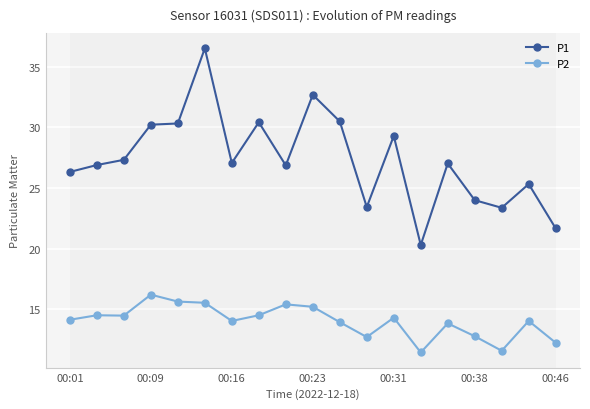

Which series has the largest range (max minus min)?

P1